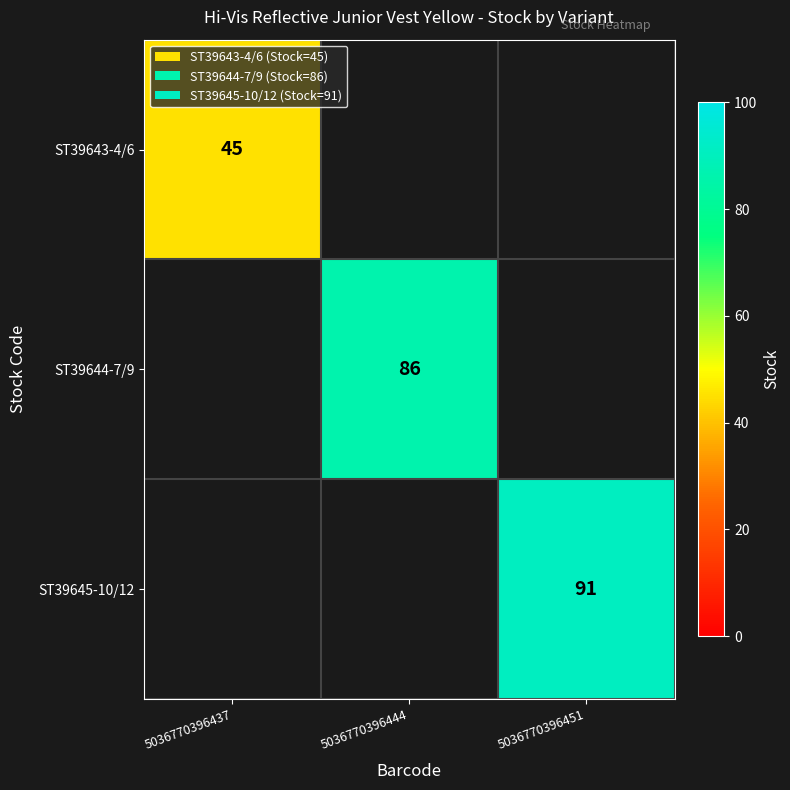

True or false: ST39644-7/9 has a value of 28 at 5036770396444.

False